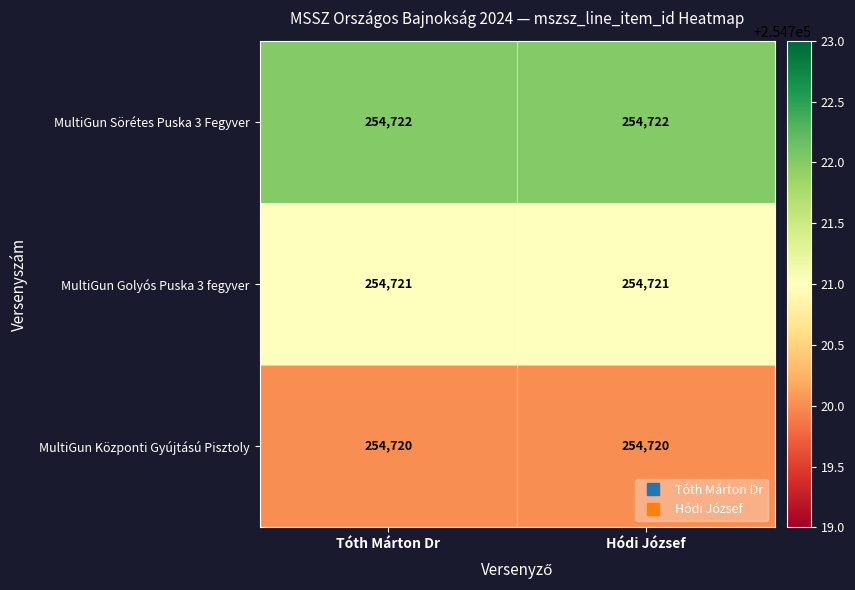

The value of MultiGun Sörétes Puska 3 Fegyver at Tóth Márton Dr is 254722. True or false?

True